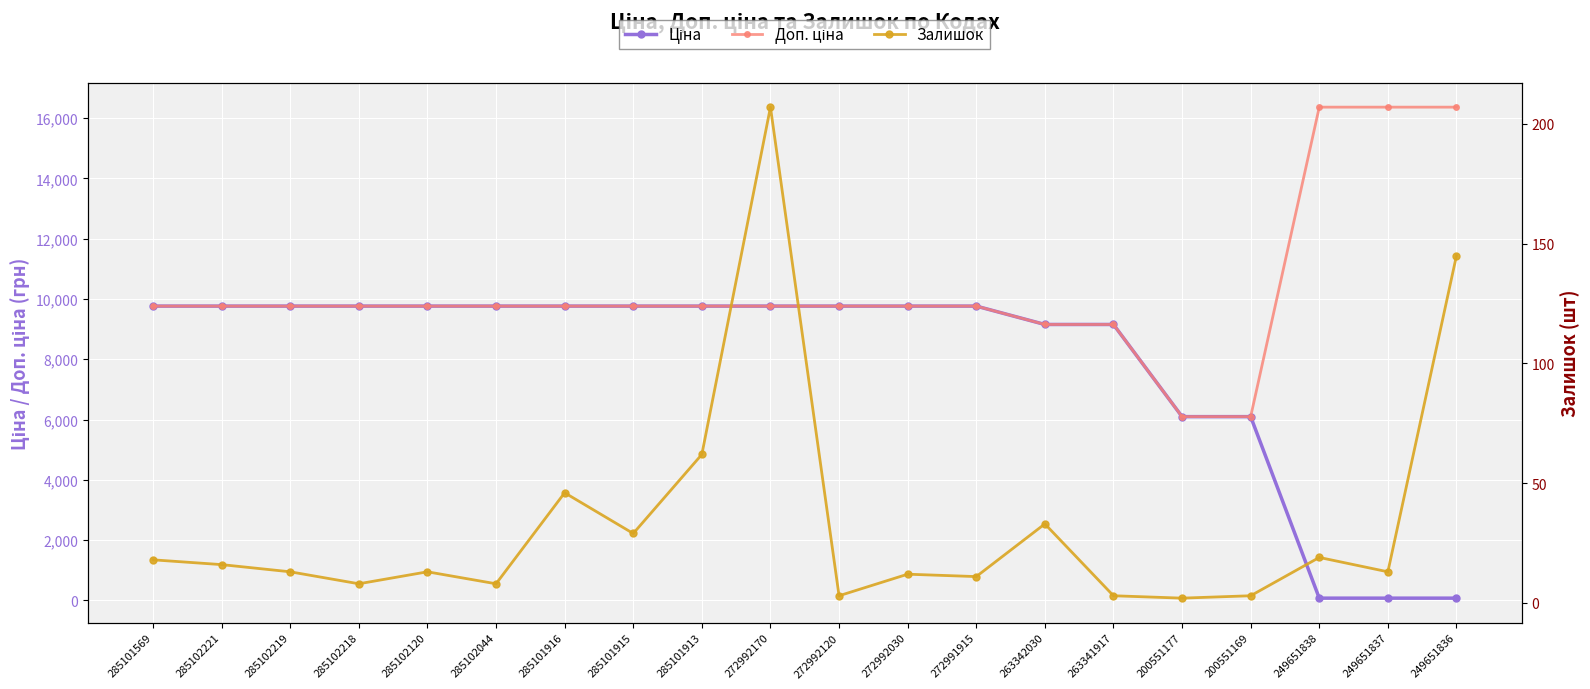

What are all the series names shown in the legend?

Ціна, Доп. ціна, Залишок